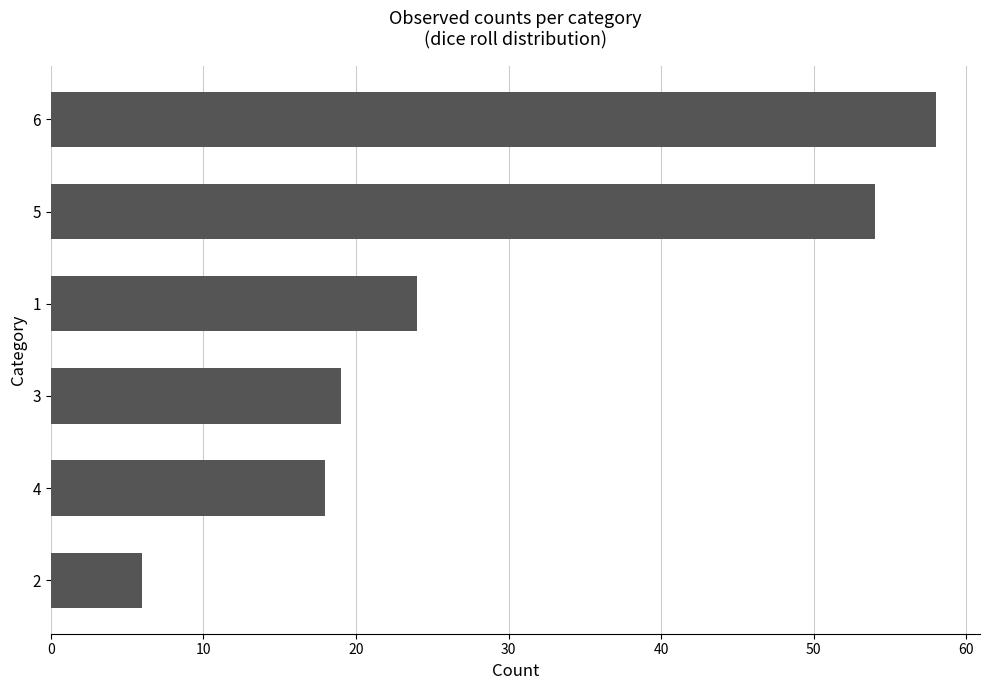

The chart shows a value of 18 at 4. True or false?

True